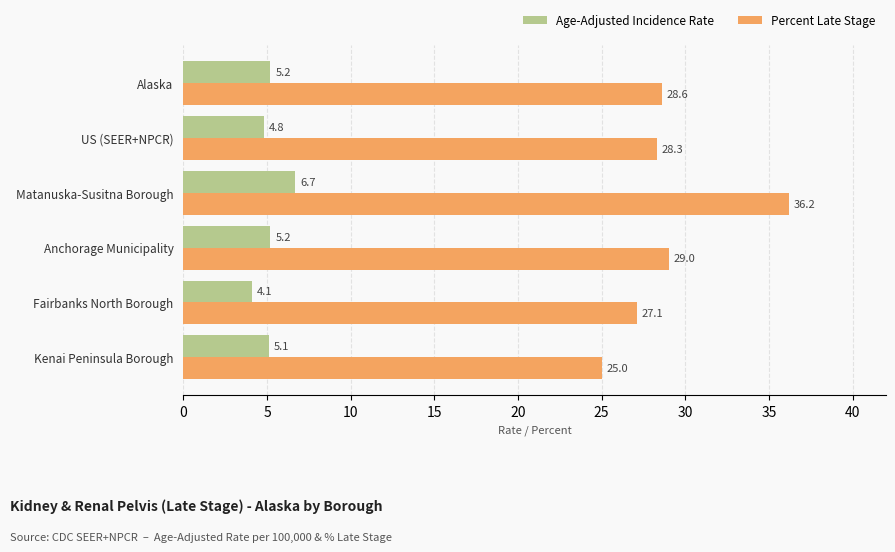

Which series has the largest range (max minus min)?

Percent Late Stage